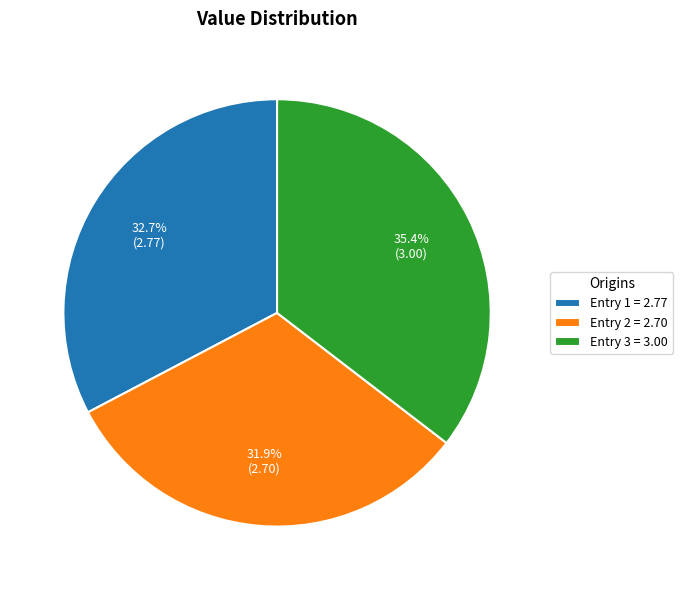

What is the smallest slice in the pie chart?

Entry 2 = 2.70